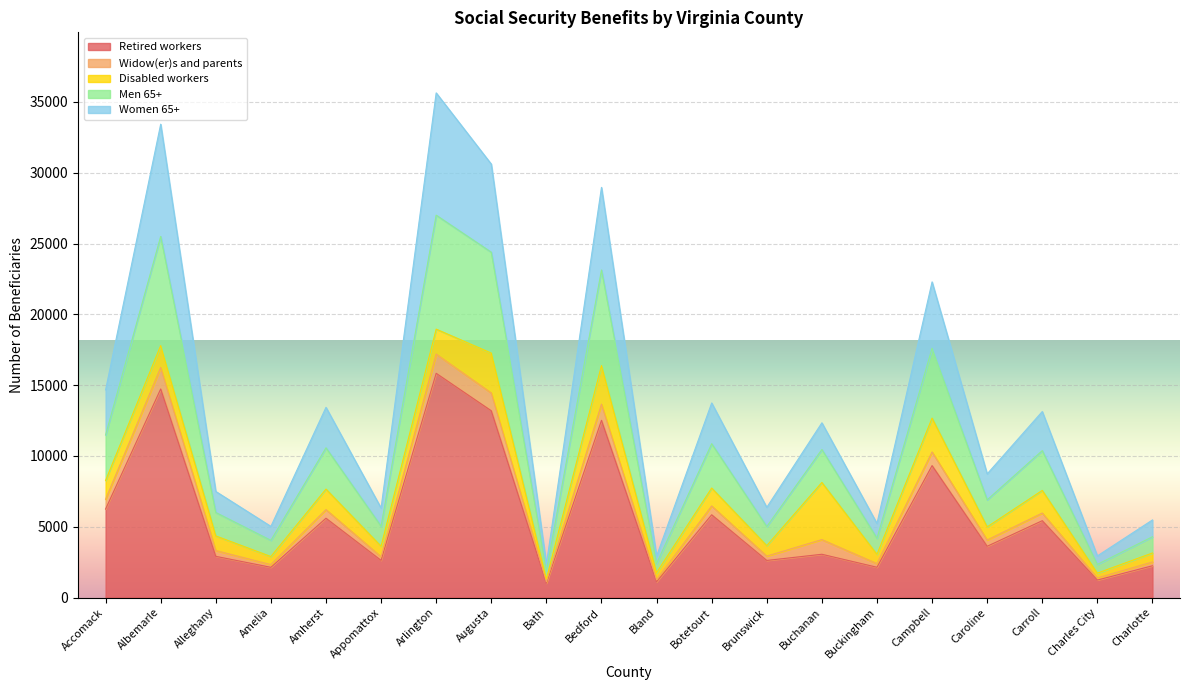

The value of Retired workers at Augusta is 5363. True or false?

False